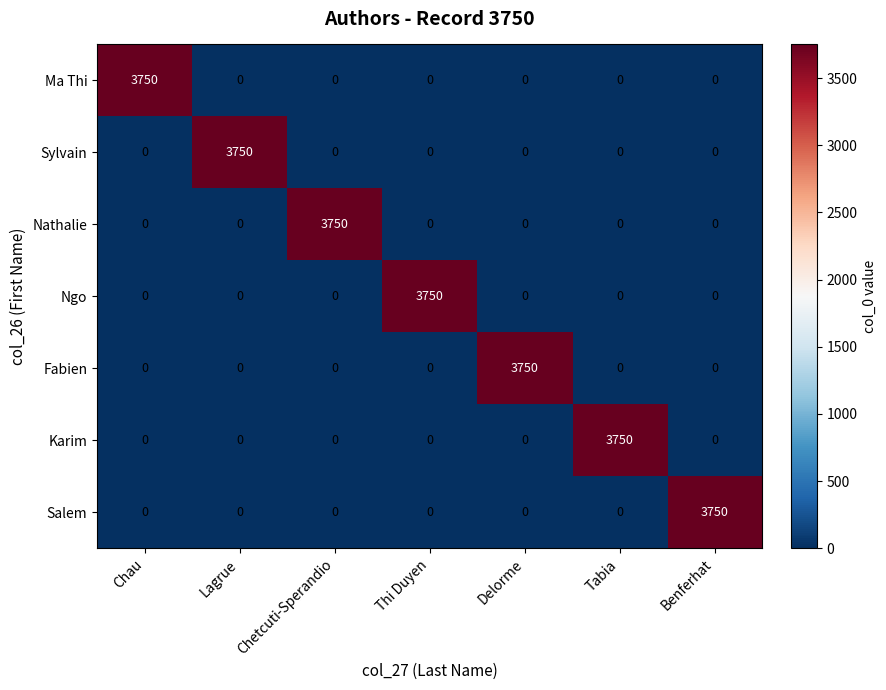

What is the total value across all series at Delorme?

3750